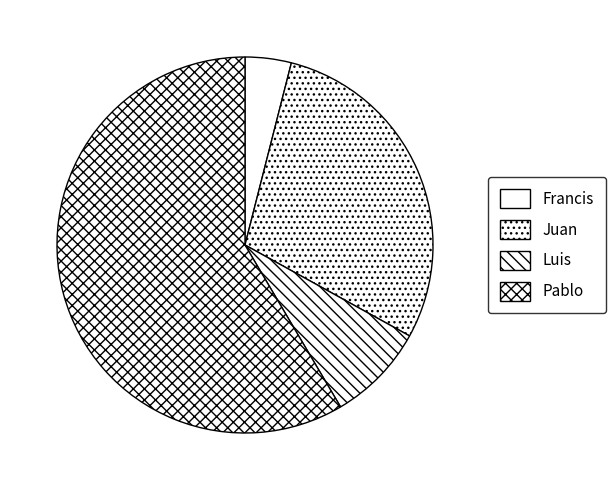

What percentage is the Francis slice, to the nearest percent?

4%